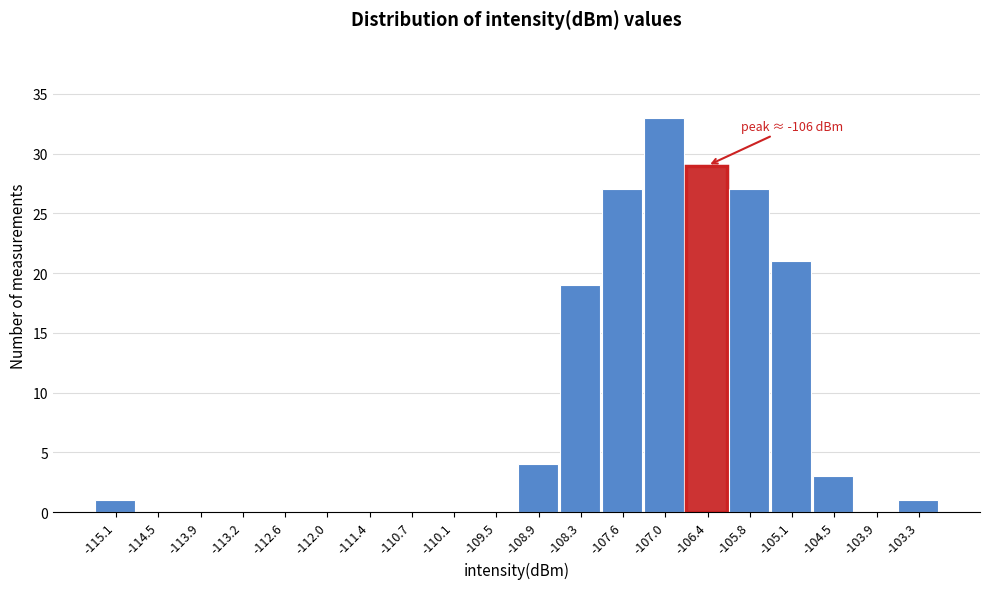

Reading right to left, extract all data points from this chart.

-103.3=1	-103.9=0	-104.5=3	-105.1=21	-105.8=27	-106.4=29	-107.0=33	-107.6=27	-108.3=19	-108.9=4	-109.5=0	-110.1=0	-110.7=0	-111.4=0	-112.0=0	-112.6=0	-113.2=0	-113.9=0	-114.5=0	-115.1=1